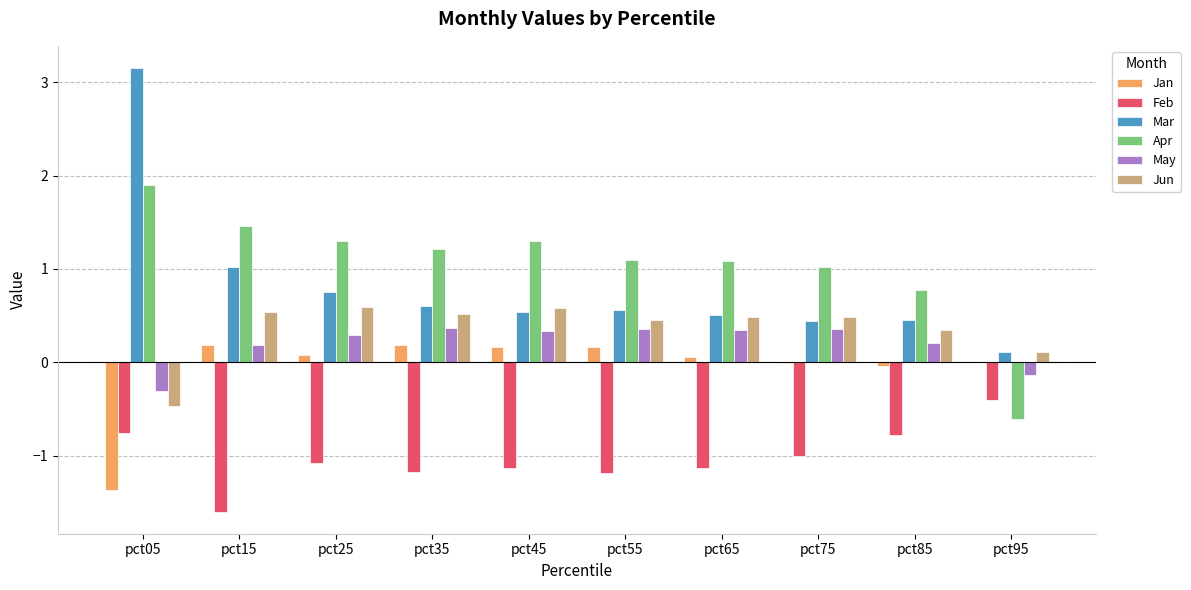

The Mar series shows 0.4 at pct75. True or false?

True